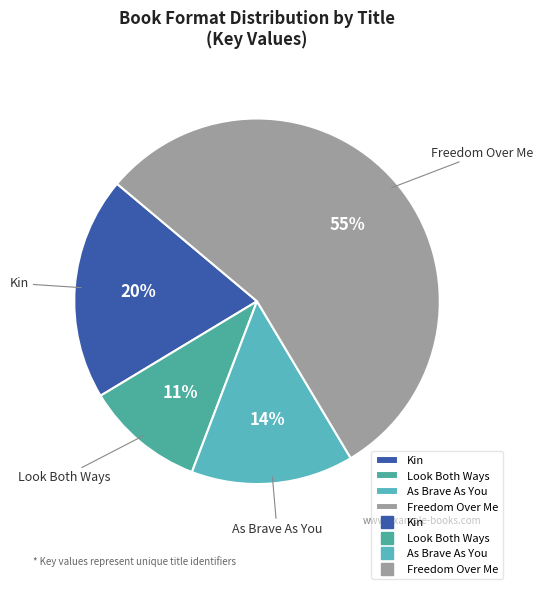

Combined, do Freedom Over Me and As Brave As You account for over 50%?

Yes